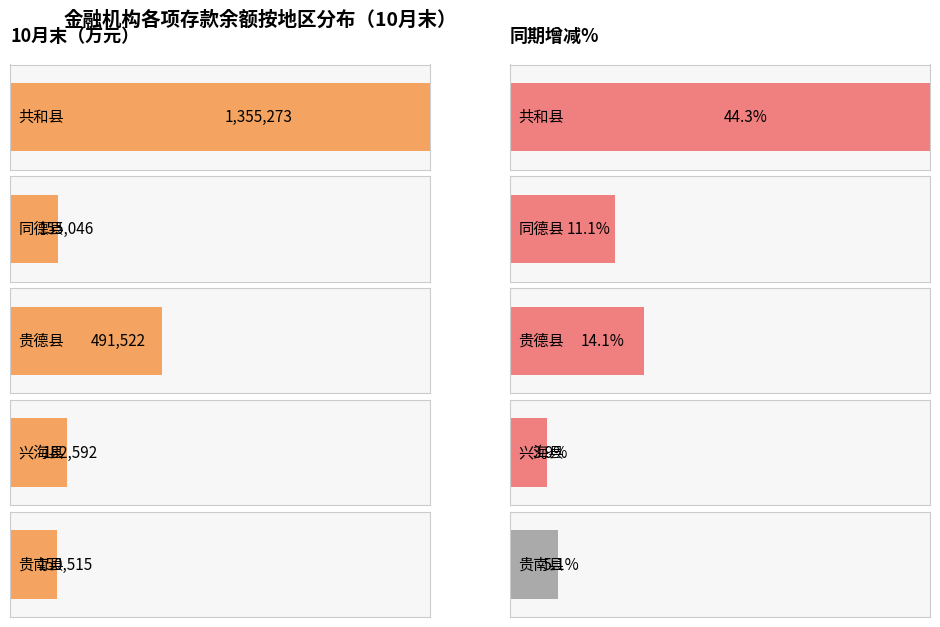

The 10月末（万元） series shows 182592.0 at 兴海县. True or false?

True